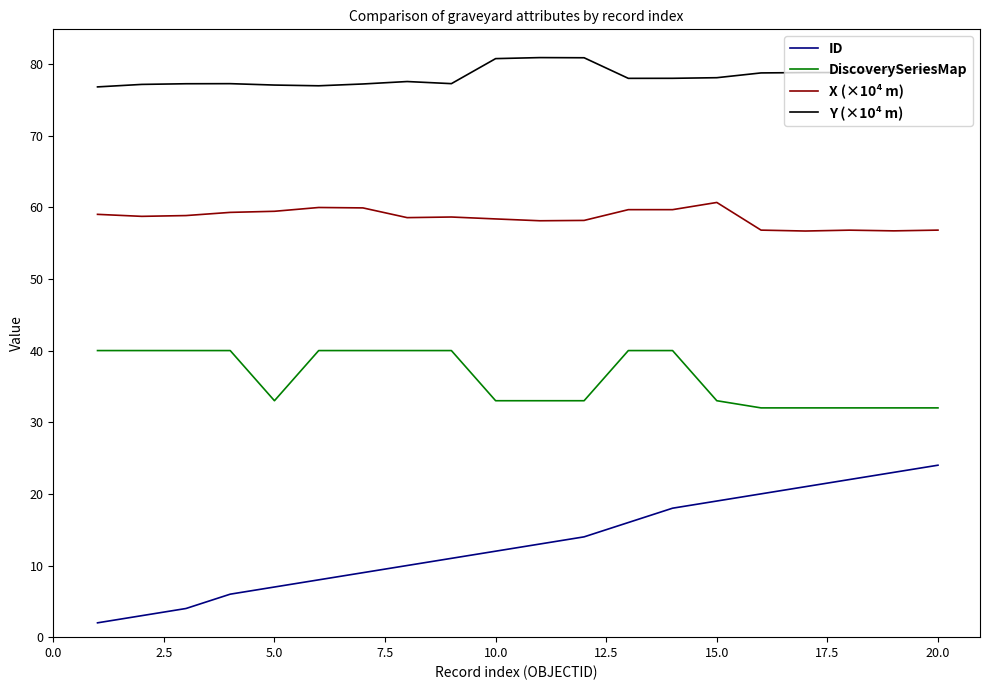

True or false: Y (×10⁴ m) and X (×10⁴ m) intersect in this chart.

False